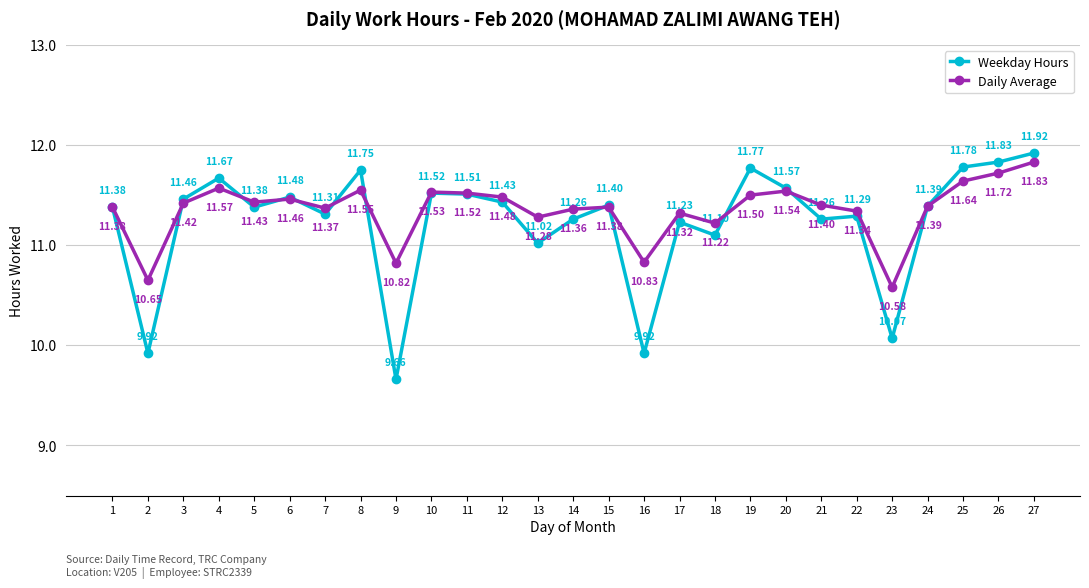

Reading right to left, what are all the values shown in this chart?

Weekday Hours: 11.9	11.8	11.8	11.4	10.1	11.3	11.3	11.6	11.8	11.1	11.2	9.9	11.4	11.3	11.0	11.4	11.5	11.5	9.7	11.8	11.3	11.5	11.4	11.7	11.5	9.9	11.4
Daily Average: 11.8	11.7	11.6	11.4	10.6	11.3	11.4	11.5	11.5	11.2	11.3	10.8	11.4	11.4	11.3	11.5	11.5	11.5	10.8	11.6	11.4	11.5	11.4	11.6	11.4	10.7	11.4